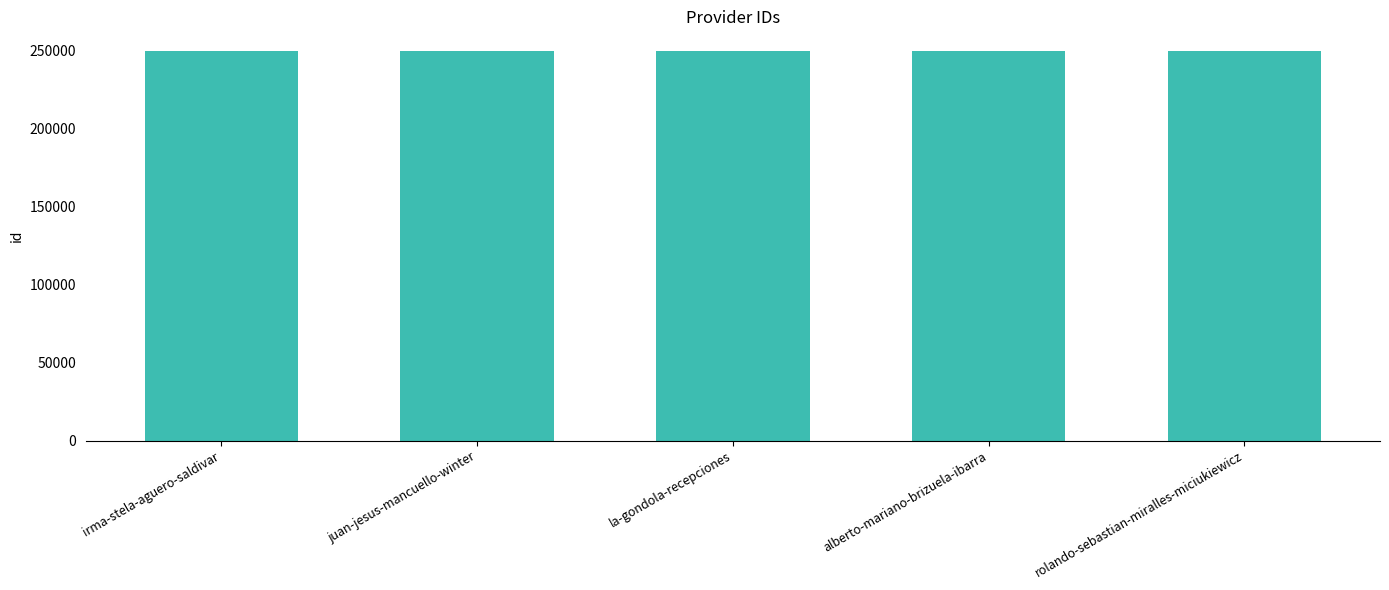

What is the approximate value at juan-jesus-mancuello-winter?

249922